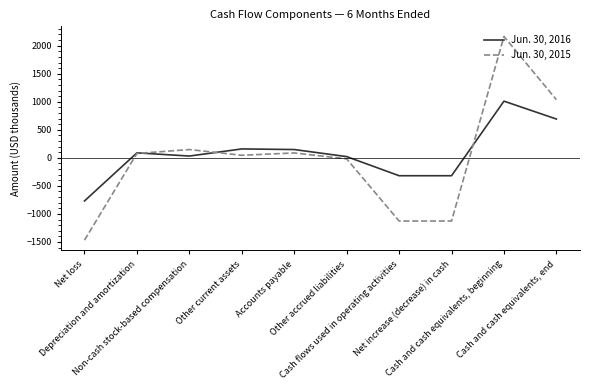

True or false: Jun. 30, 2016 has more than 1 points higher than both neighbors.

True